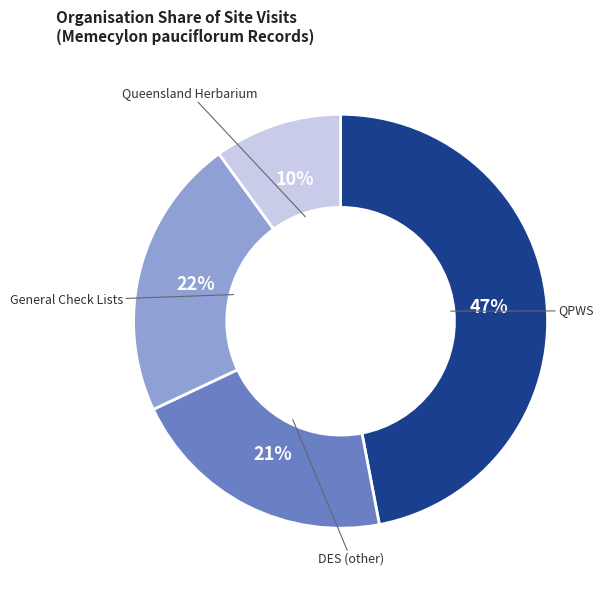

To the nearest percent, what is the average slice percentage?

25%